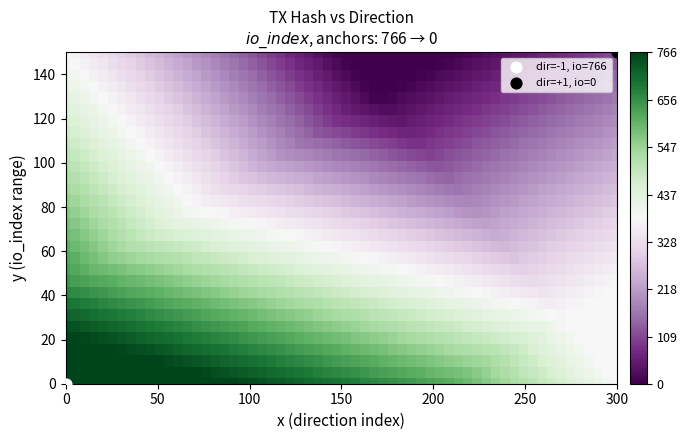

What are all the series names shown in the legend?

dir=-1, io=766, dir=+1, io=0